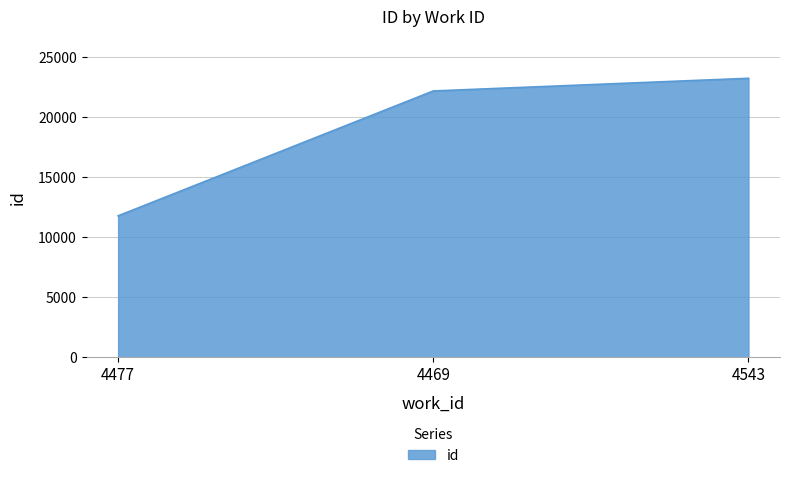

Reading left to right, extract all data points from this chart.

4477=11776	4469=22175	4543=23230